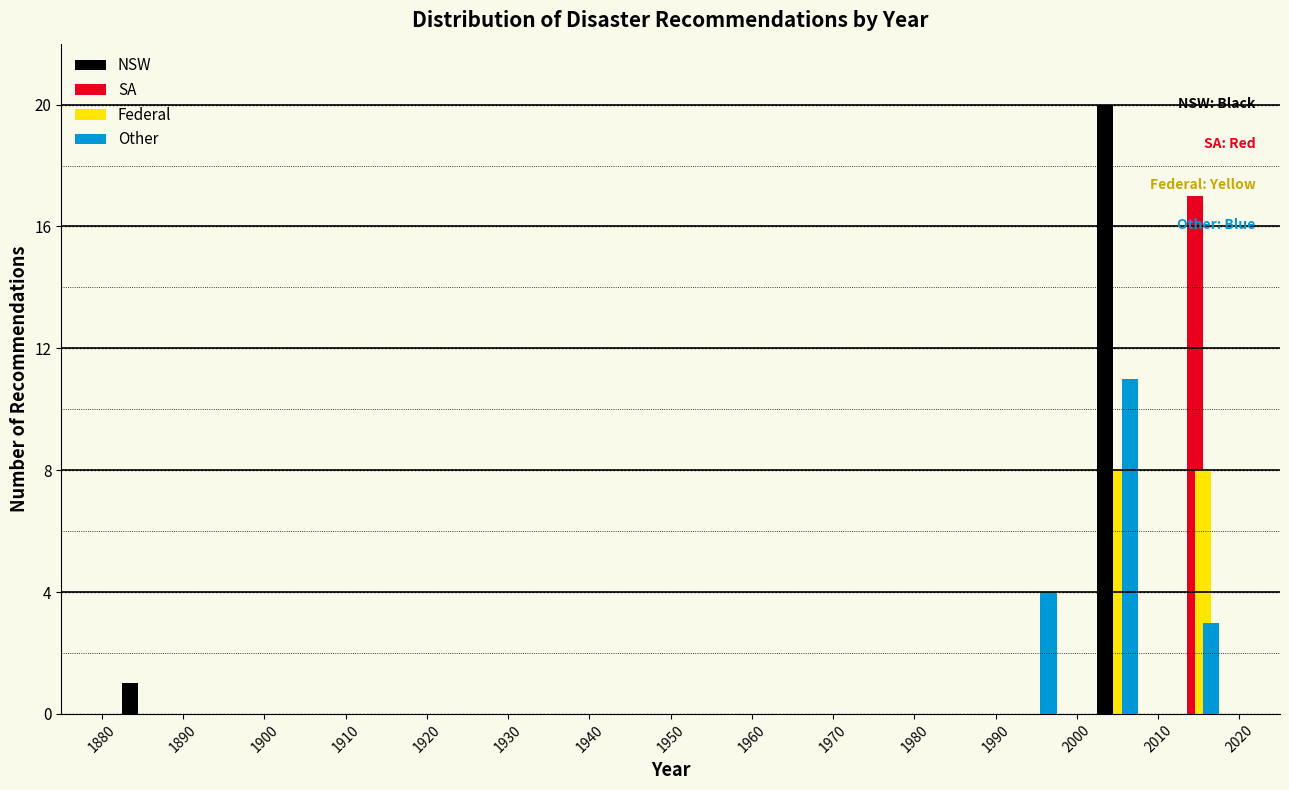

Reading left to right, list every range on the x-axis with the height of the bar of each series over it. The values are not printed on the chart, so give them approximately, as read against the axis.

1880 to 1890: NSW=1	SA=0	Federal=0	Other=0
1890 to 1900: NSW=0	SA=0	Federal=0	Other=0
1900 to 1910: NSW=0	SA=0	Federal=0	Other=0
1910 to 1920: NSW=0	SA=0	Federal=0	Other=0
1920 to 1930: NSW=0	SA=0	Federal=0	Other=0
1930 to 1940: NSW=0	SA=0	Federal=0	Other=0
1940 to 1950: NSW=0	SA=0	Federal=0	Other=0
1950 to 1960: NSW=0	SA=0	Federal=0	Other=0
1960 to 1970: NSW=0	SA=0	Federal=0	Other=0
1970 to 1980: NSW=0	SA=0	Federal=0	Other=0
1980 to 1990: NSW=0	SA=0	Federal=0	Other=0
1990 to 2000: NSW=0	SA=0	Federal=0	Other=4
2000 to 2010: NSW=20	SA=0	Federal=8	Other=11
2010 to 2020: NSW=0	SA=17	Federal=8	Other=3